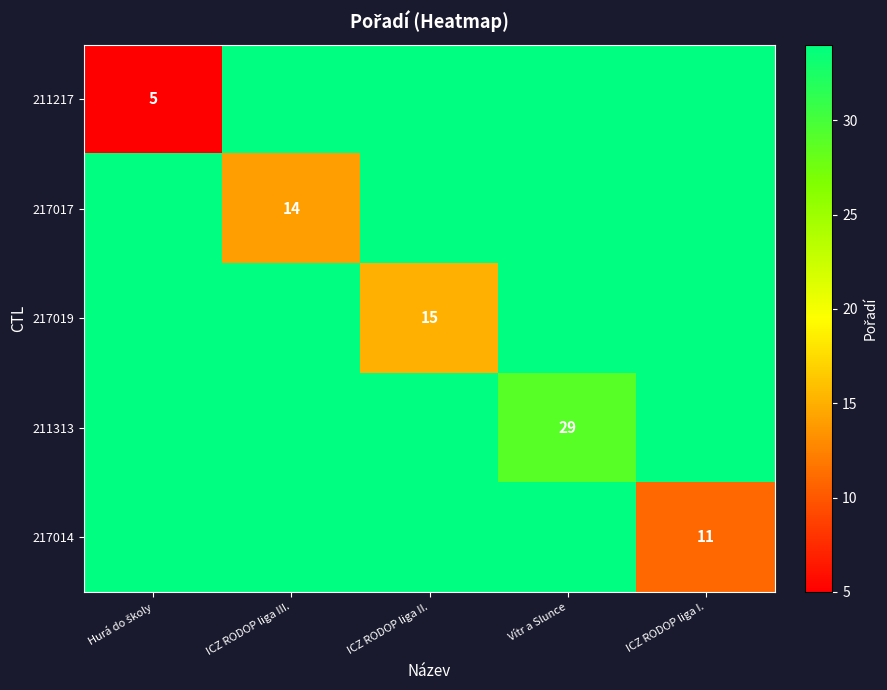

Which series changed the most between Hurá do školy and ICZ RODOP liga II.?

211217